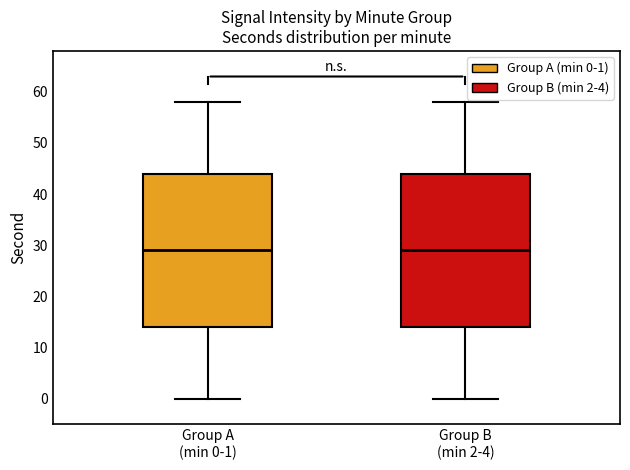

Reading left to right, read every box against the y-axis: the position of its median line, the range the box covers, and the ends of its whiskers. The values are not printed on the chart, so give them approximately, as read against the axis.

Group A (min 0-1): median 29, box 14 to 44, whiskers 0 to 58
Group B (min 2-4): median 29, box 14 to 44, whiskers 0 to 58